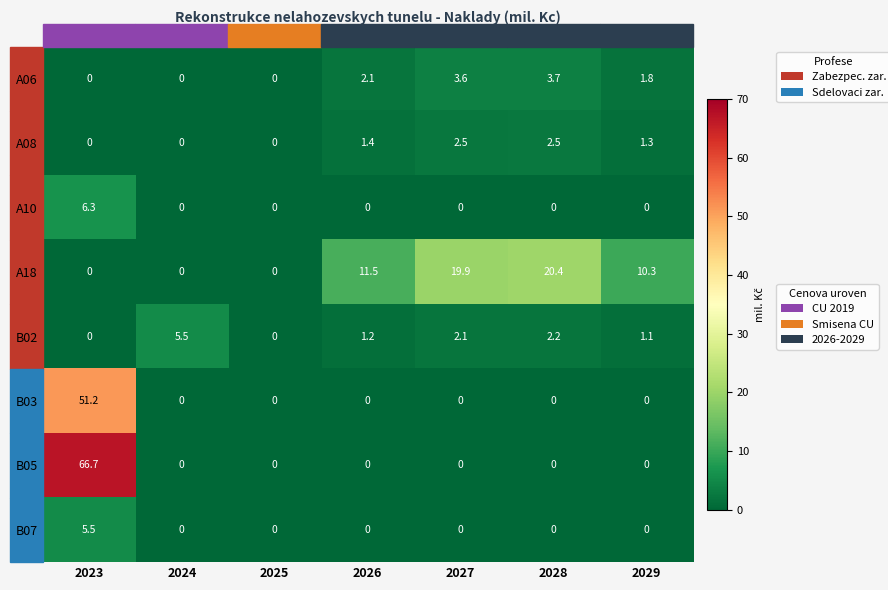

At which category does the chart reach its peak across all series?

2023